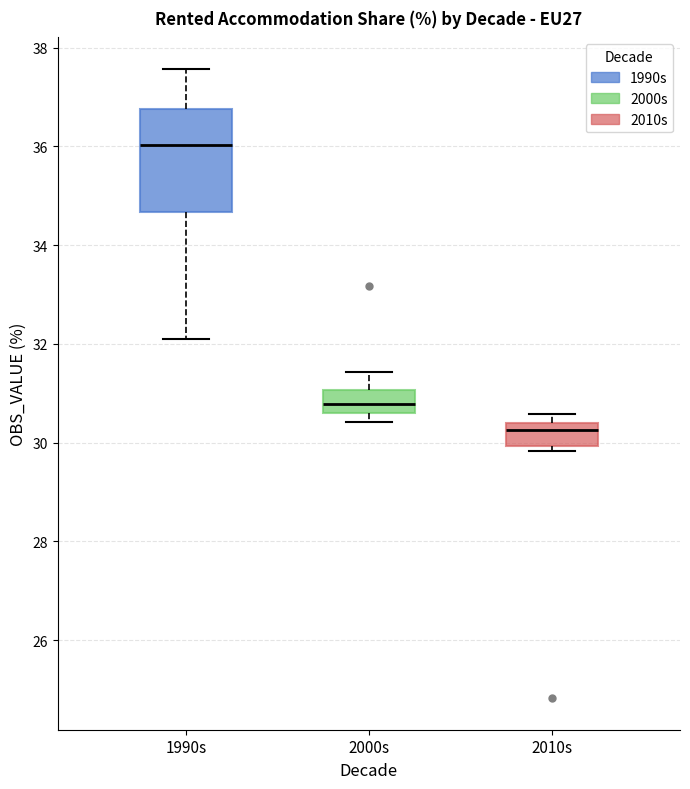

Reading left to right, read every box against the y-axis: the position of its median line, the range the box covers, and the ends of its whiskers. The values are not printed on the chart, so give them approximately, as read against the axis.

1990s: median 36.0, box 34.6 to 36.8, whiskers 32.0 to 37.6
2000s: median 30.8, box 30.6 to 31.0, whiskers 30.4 to 31.4
2010s: median 30.2, box 30.0 to 30.4, whiskers 29.8 to 30.6